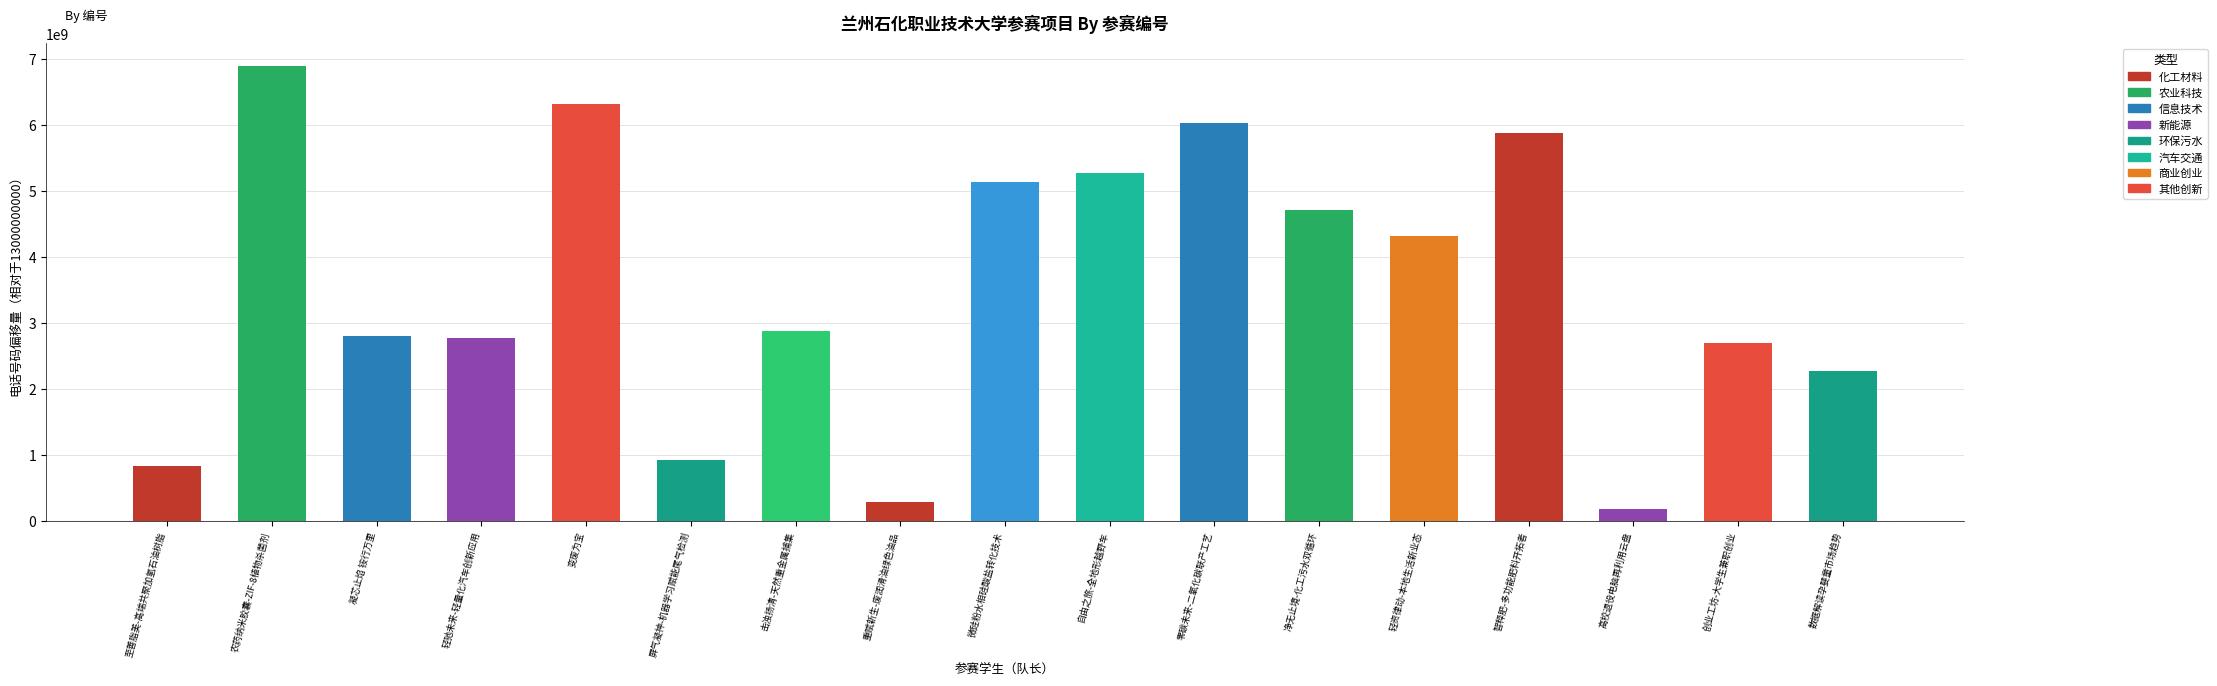

At which label is the value closest to 3535635853?

击浊扬清-天然重金属捕集